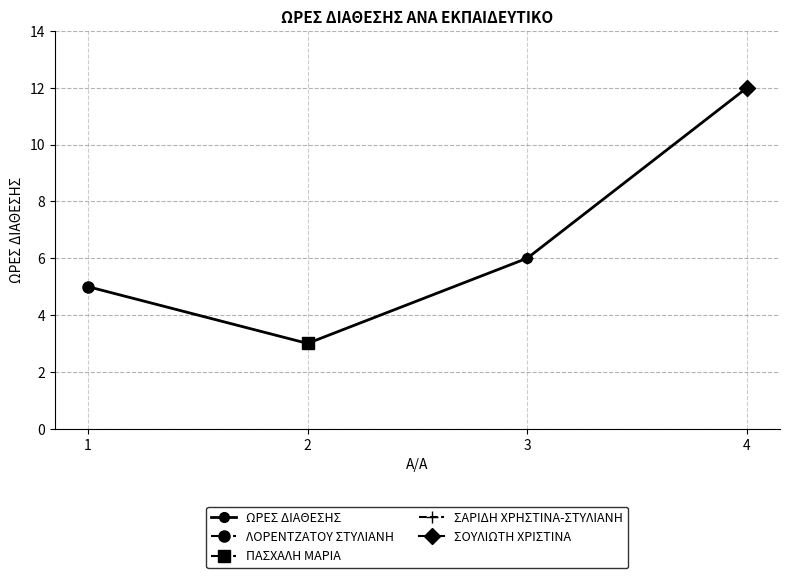

True or false: the data has more than 0 interior local peaks.

False